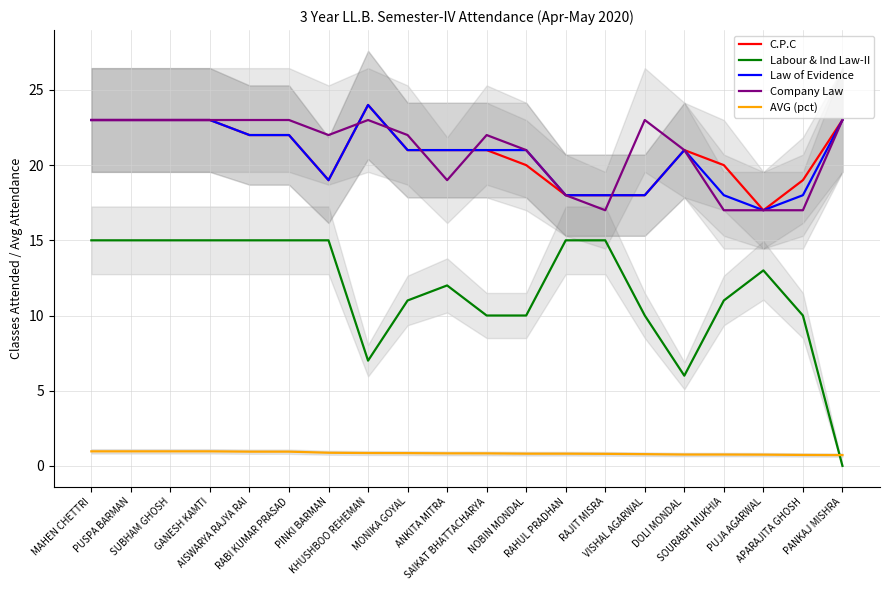

List the labels in order of Company Law value, largest first.

MAHEN CHETTRI, PUSPA BARMAN, SUBHAM GHOSH, GANESH KAMTI, AISWARYA RAJYA RAI, RABI KUMAR PRASAD, KHUSHBOO REHEMAN, VISHAL AGARWAL, PANKAJ MISHRA, PINKI BARMAN, MONIKA GOYAL, SAIKAT BHATTACHARYA, NOBIN MONDAL, DOLI MONDAL, ANKITA MITRA, RAHUL PRADHAN, RAJIT MISRA, SOURABH MUKHIA, PUJA AGARWAL, APARAJITA GHOSH